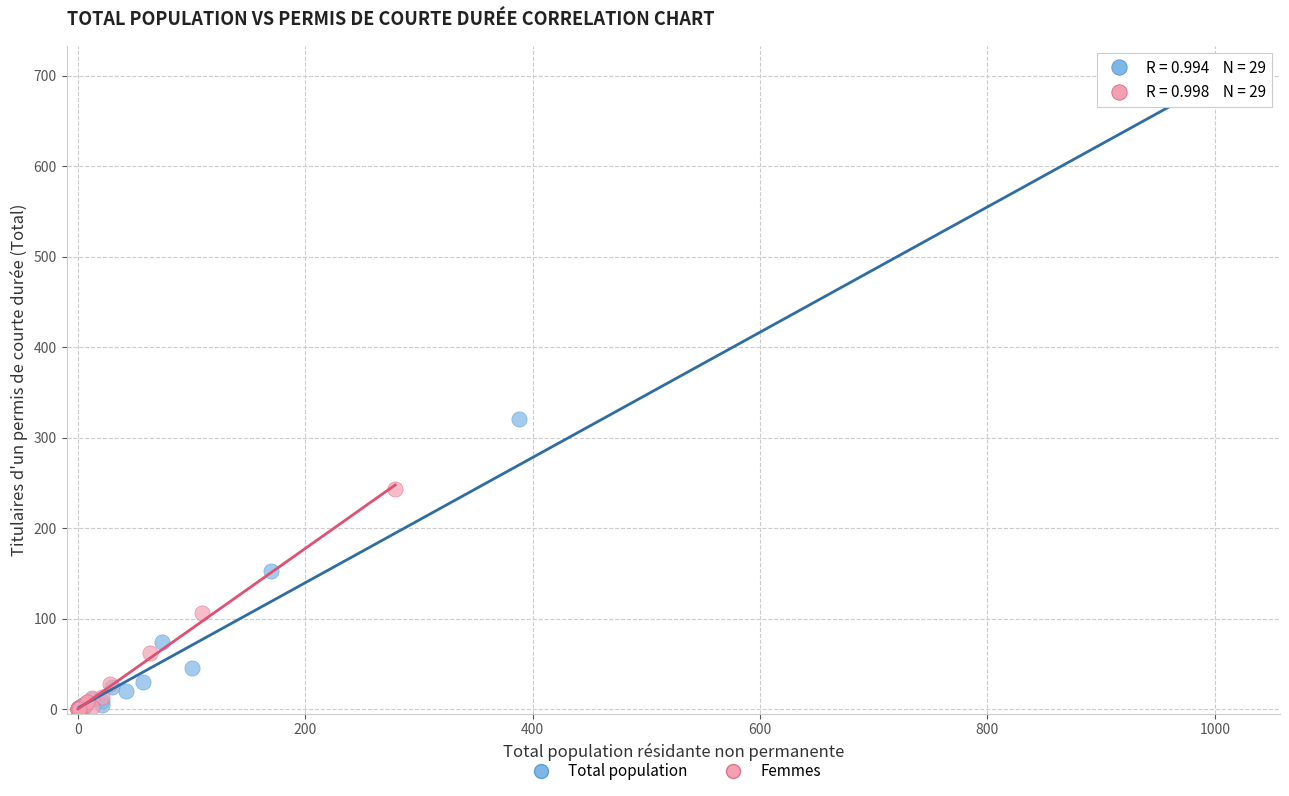

Which series contains the highest Y value?

Total population